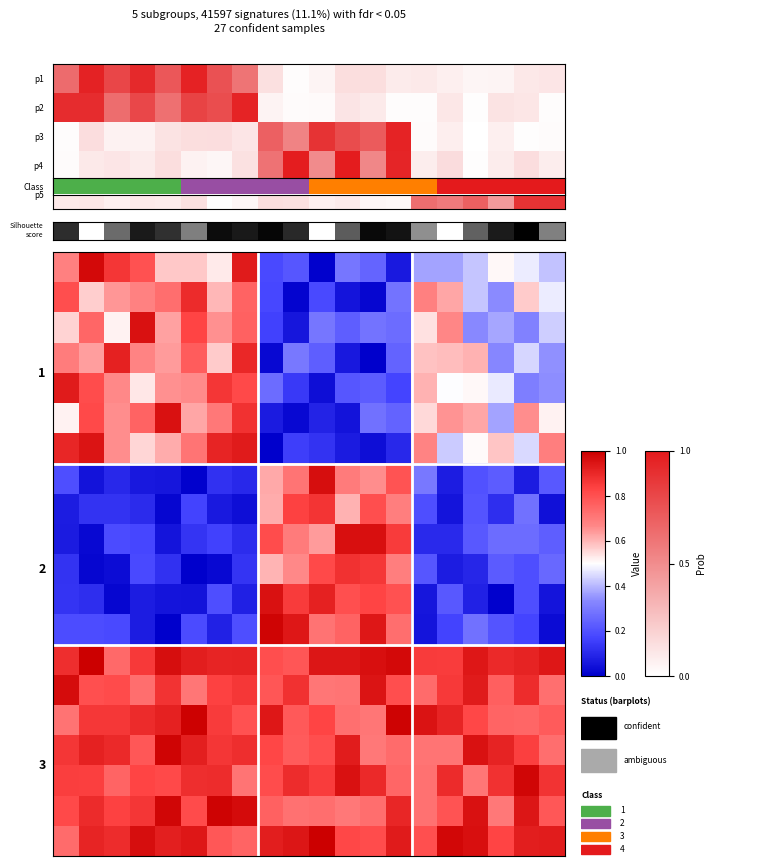

How many series are shown in this chart?

20